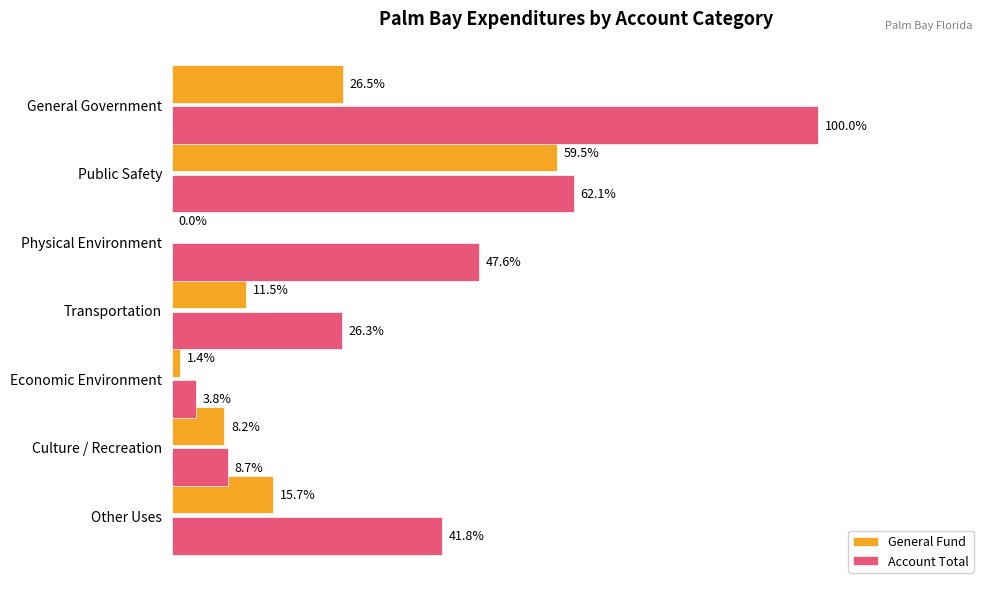

What are all the series names shown in the legend?

General Fund, Account Total